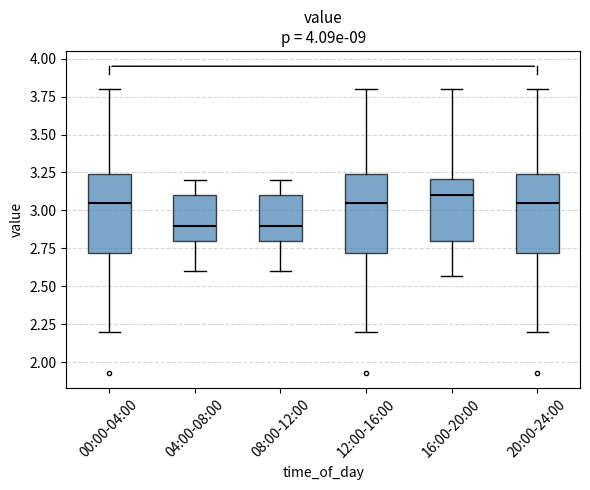

Reading left to right, read every box against the y-axis: the position of its median line, the range the box covers, and the ends of its whiskers. The values are not printed on the chart, so give them approximately, as read against the axis.

00:00-04:00: median 3.05, box 2.70 to 3.25, whiskers 2.20 to 3.80
04:00-08:00: median 2.90, box 2.80 to 3.10, whiskers 2.60 to 3.20
08:00-12:00: median 2.90, box 2.80 to 3.10, whiskers 2.60 to 3.20
12:00-16:00: median 3.05, box 2.70 to 3.25, whiskers 2.20 to 3.80
16:00-20:00: median 3.10, box 2.80 to 3.20, whiskers 2.55 to 3.80
20:00-24:00: median 3.05, box 2.70 to 3.25, whiskers 2.20 to 3.80